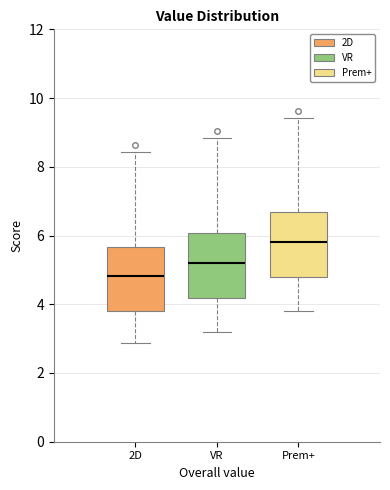

Reading left to right, transcribe this box plot: for each box, give where its median line is, the range the box spans, and where its two whiskers end, as read against the y-axis. The values are not printed on the chart, so give them approximately, as read against the axis.

2D: median 4.8, box 3.8 to 5.6, whiskers 2.8 to 8.4
VR: median 5.2, box 4.2 to 6.0, whiskers 3.2 to 8.8
Prem+: median 5.8, box 4.8 to 6.6, whiskers 3.8 to 9.4